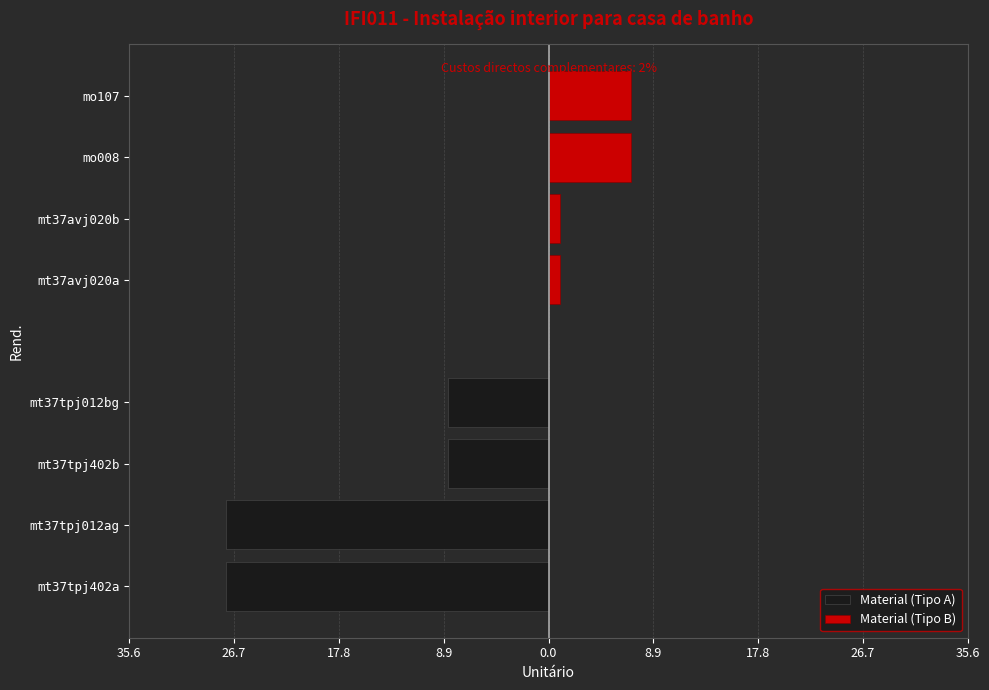

Is it true that Material (Tipo B) equals 1.4 at mt37avj020b?

False